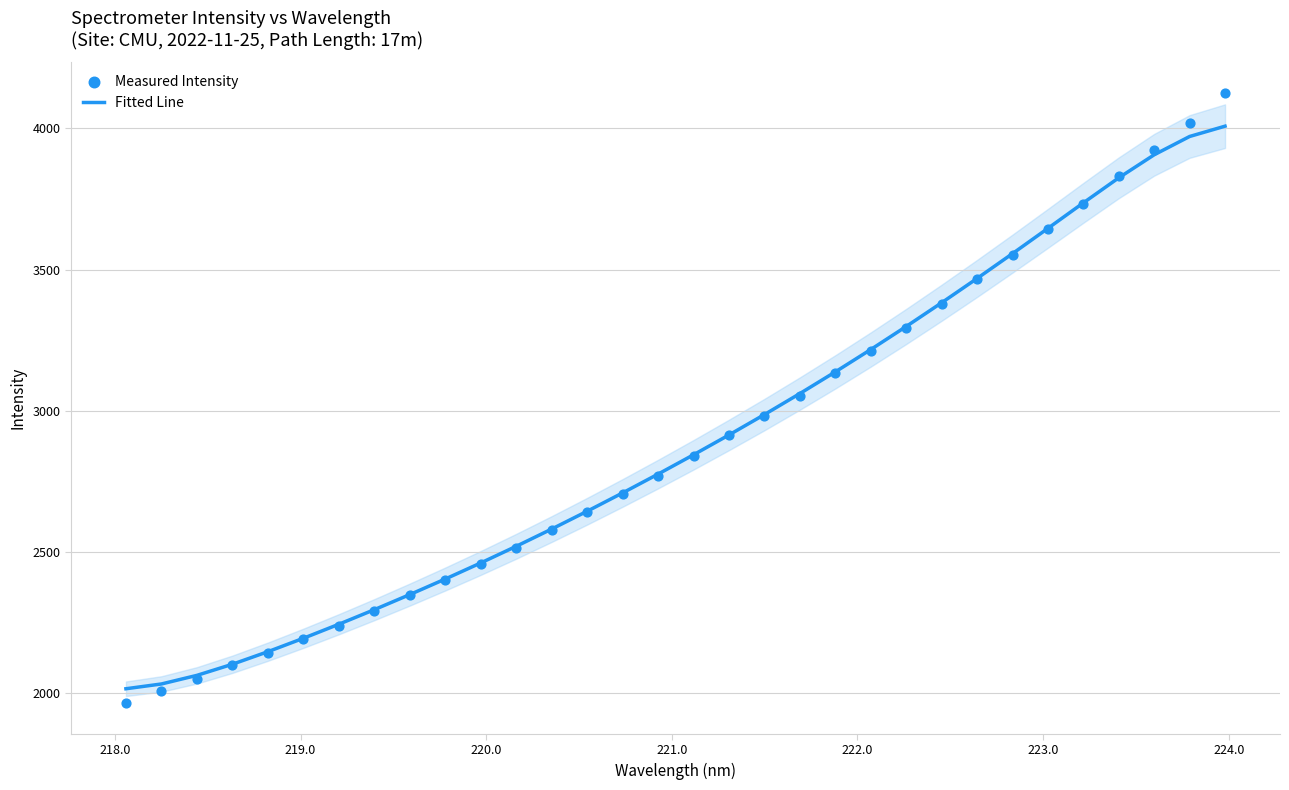

Which series has the largest total across all categories?

Fitted Line